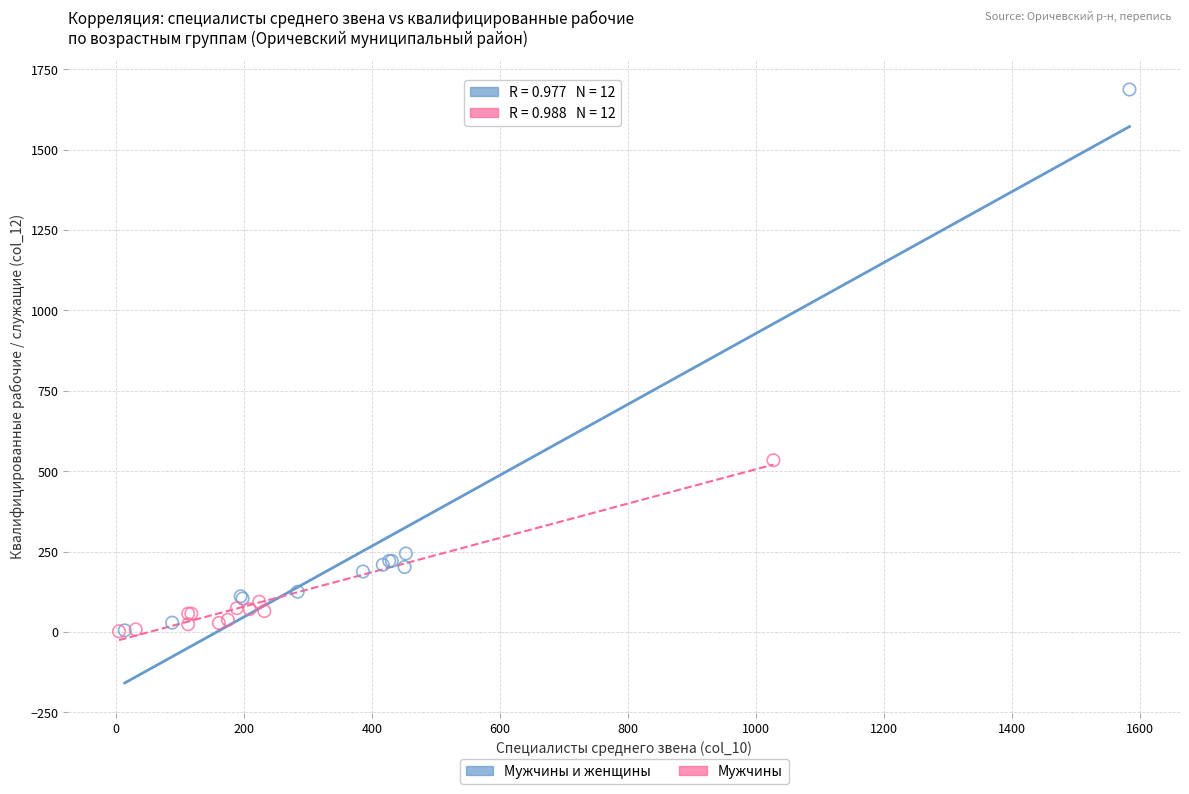

Which series has the largest Y range (max minus min)?

Мужчины и женщины